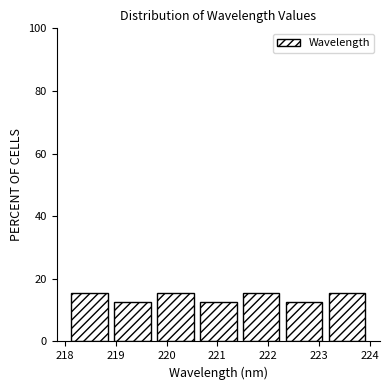

Reading left to right, list every bar in this chart as the range it spans on the x-axis followed by its height. Neither the bar edges nor the heights are printed on the chart, so give them approximately, as read against the axes.

218.1 to 218.9: 16
218.9 to 219.8: 12
219.8 to 220.6: 16
220.6 to 221.4: 12
221.4 to 222.3: 16
222.3 to 223.1: 12
223.1 to 224.0: 16